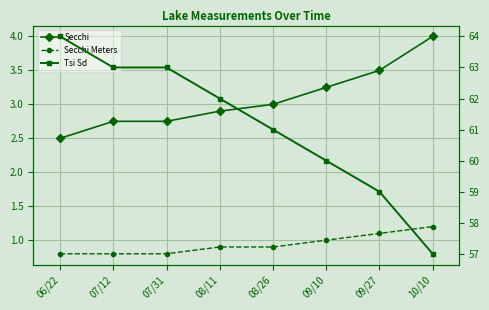

What is the average value of the Secchi Meters series?

0.9